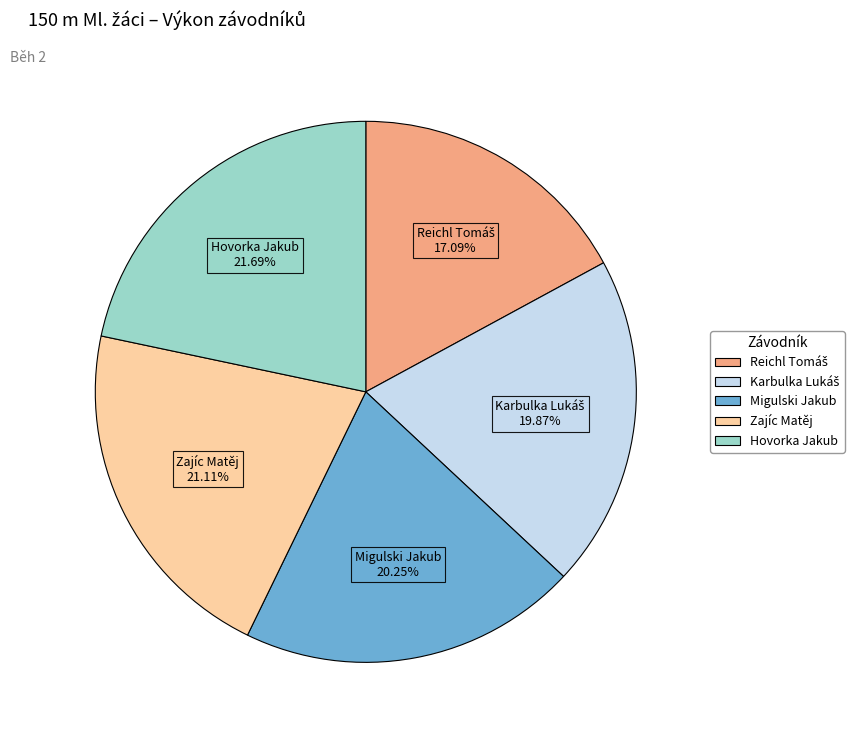

Count the number of slices in the pie.

5